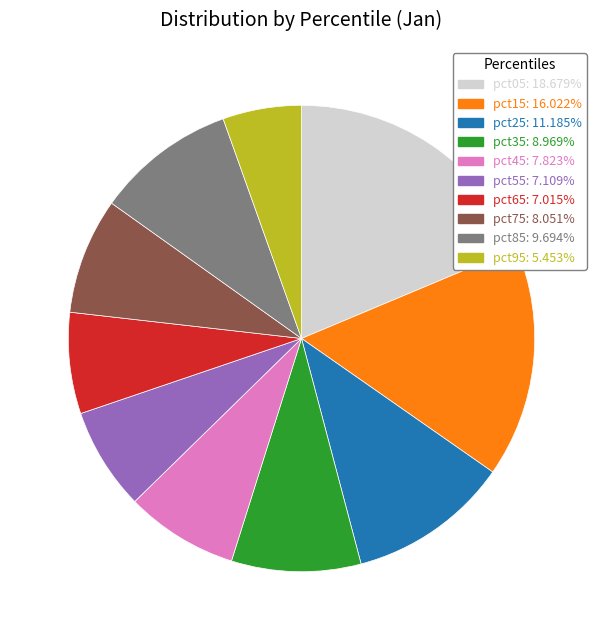

Which slice is the smallest?

pct95